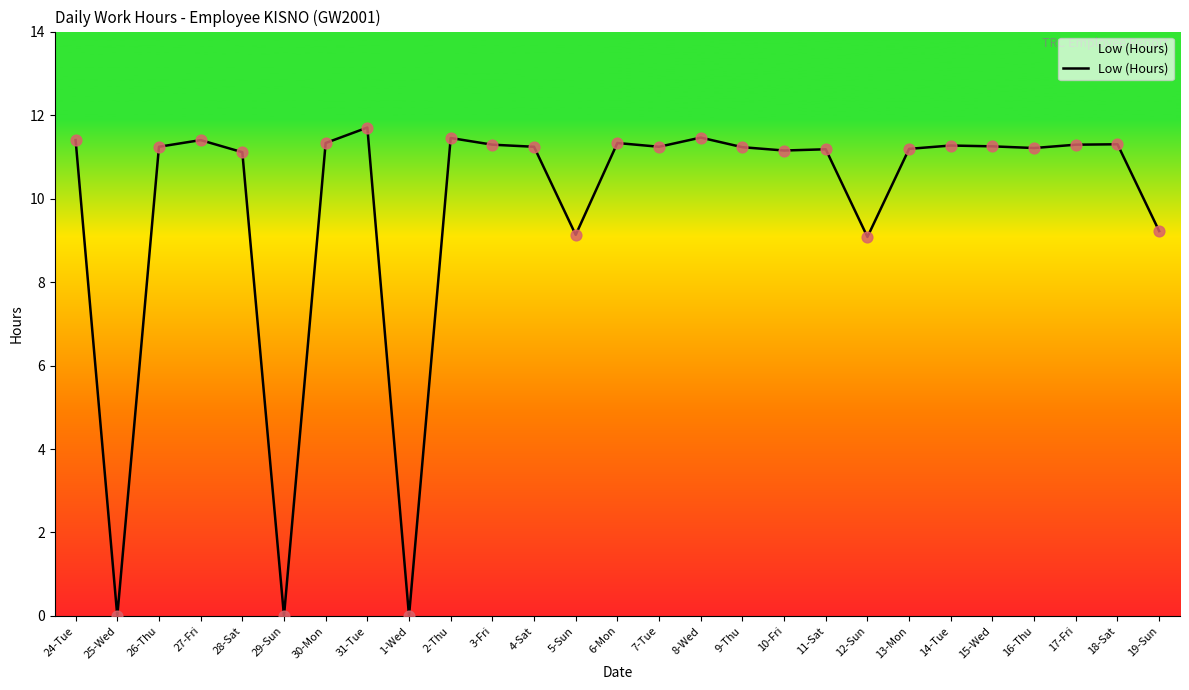

What is the change in value from 16-Thu to 18-Sat?

+0.1